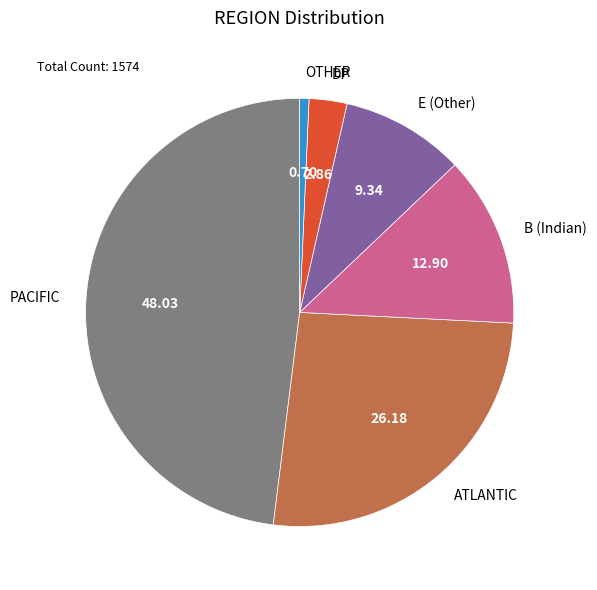

Which slice is the largest?

PACIFIC